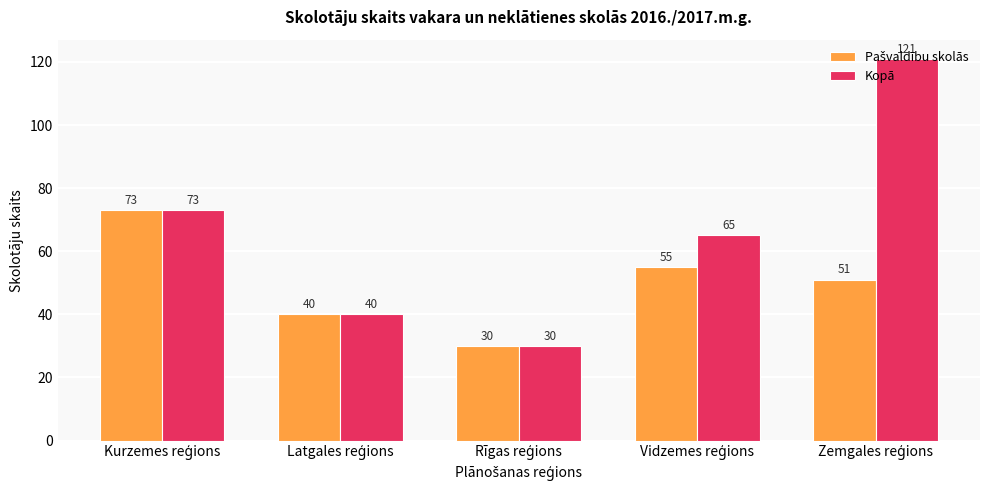

What is the smallest value displayed?

30